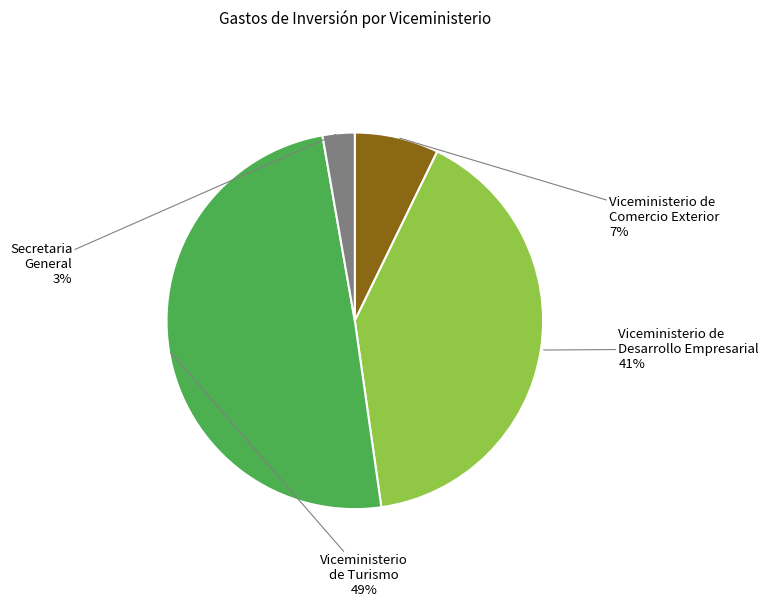

Does any single category account for the majority?

No